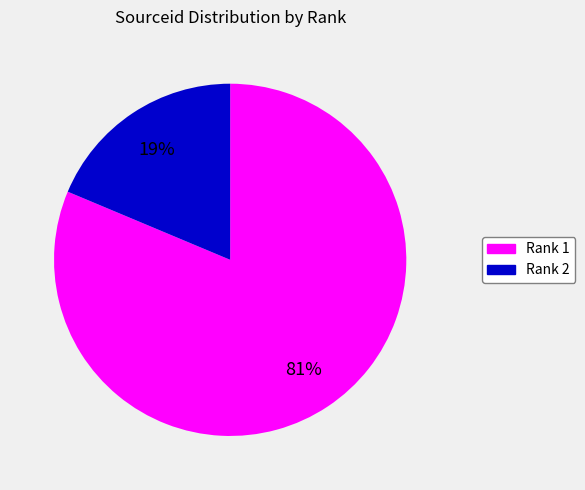

Does any single category account for the majority?

Yes